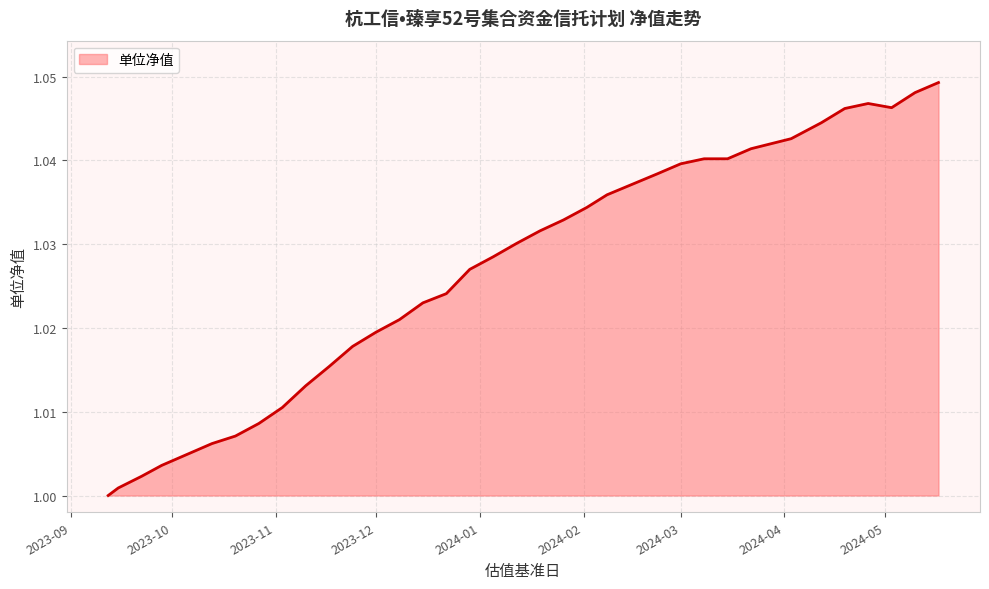

How many lines are shown in the chart?

1